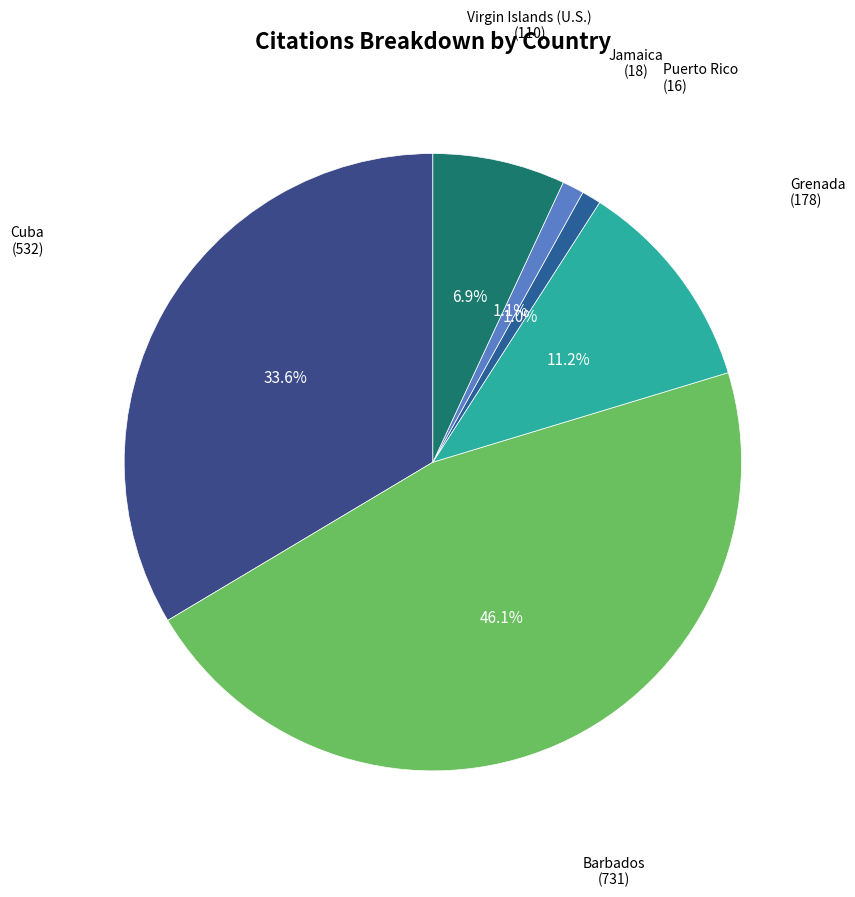

Rank the categories by value from highest to lowest.

Barbados, Cuba, Grenada, Virgin Islands (U.S.), Jamaica, Puerto Rico